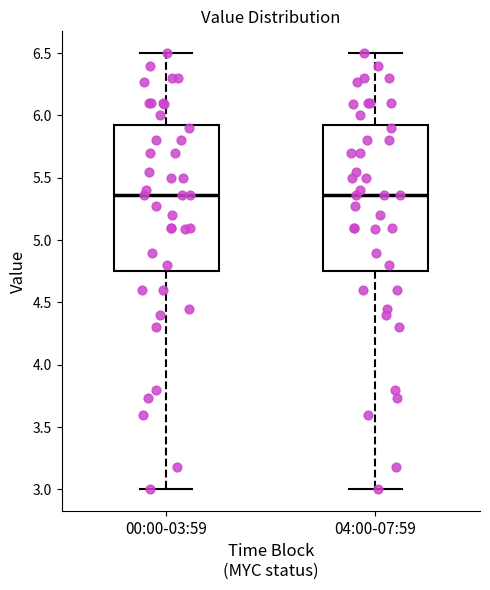

Reading left to right, transcribe this box plot: for each box, give where its median line is, the range the box spans, and where its two whiskers end, as read against the y-axis. The values are not printed on the chart, so give them approximately, as read against the axis.

00:00-03:59: median 5.35, box 4.75 to 5.95, whiskers 3.00 to 6.50
04:00-07:59: median 5.35, box 4.75 to 5.95, whiskers 3.00 to 6.50